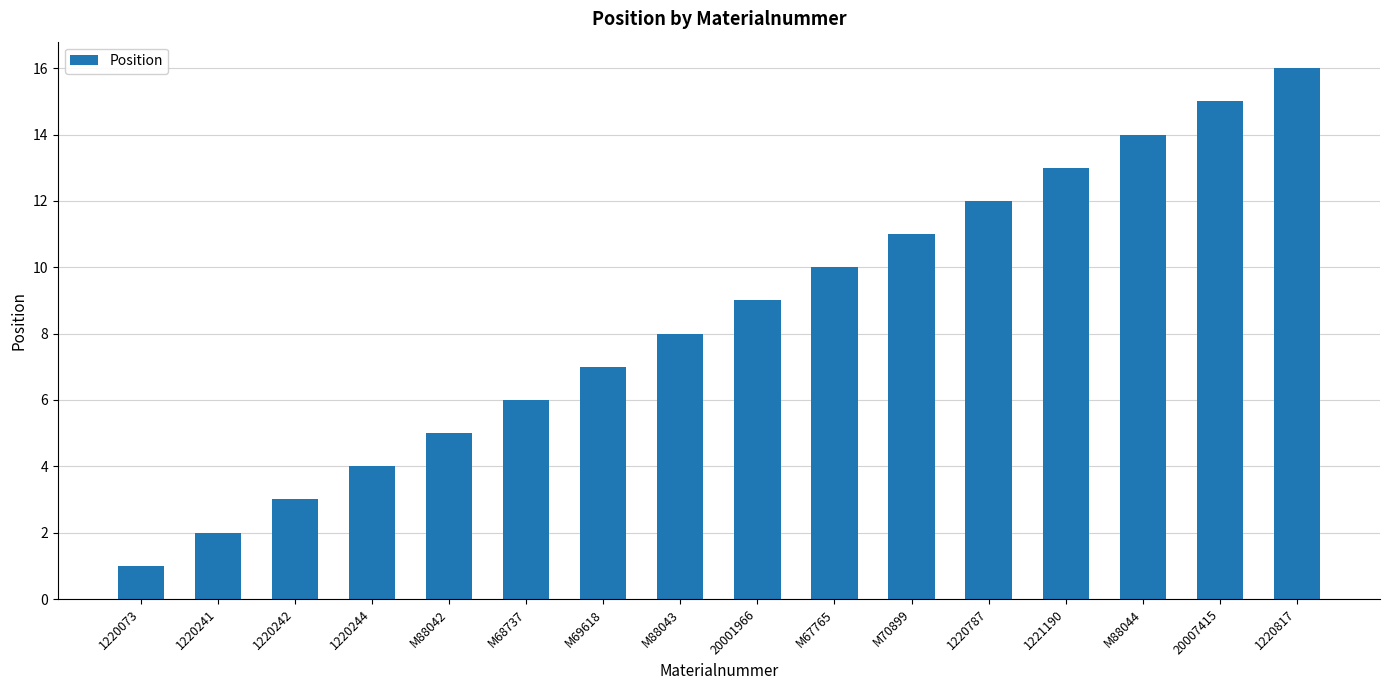

What is the minimum value shown in the chart?

1